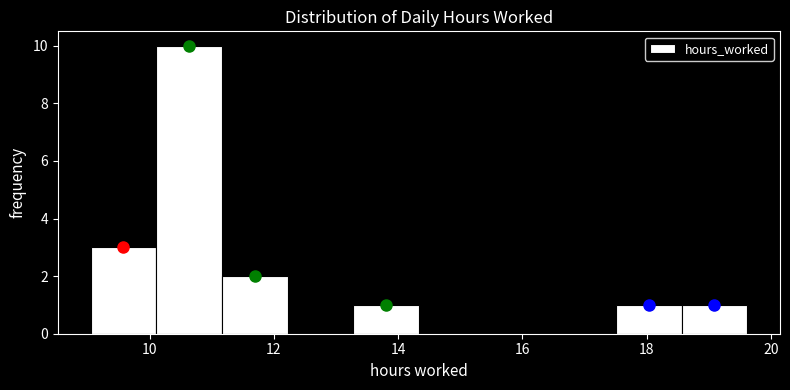

How tall is the bar that spans 13.2 to 14.4 on the x-axis? Neither the bar edges nor the heights are printed on the chart, so give them approximately, as read against the axes.

1